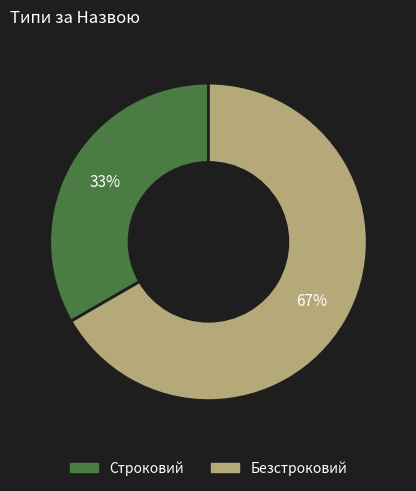

What is the smallest slice in the pie chart?

Строковий